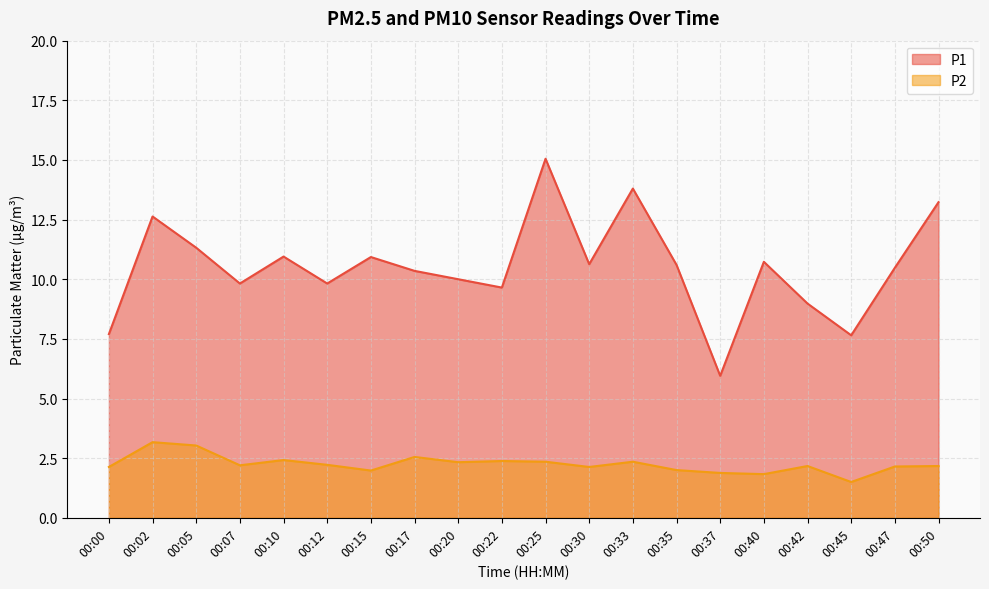

Which series has the largest total across all categories?

P1